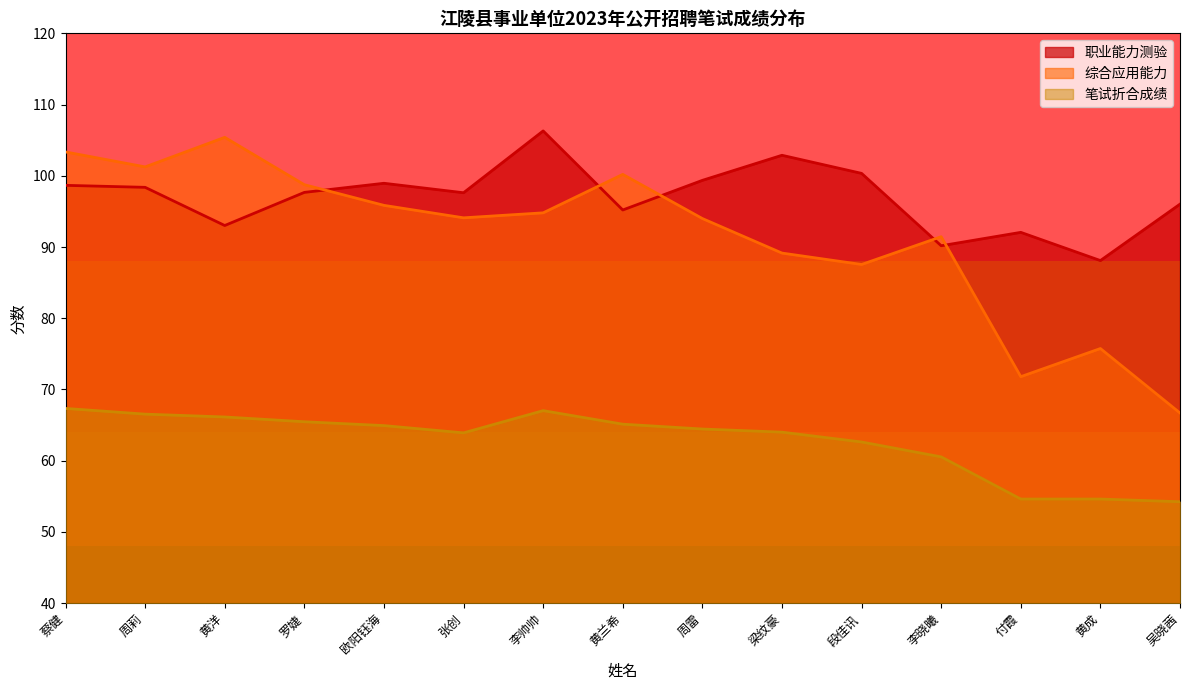

Is it true that 综合应用能力 equals 101.2 at 周莉?

True